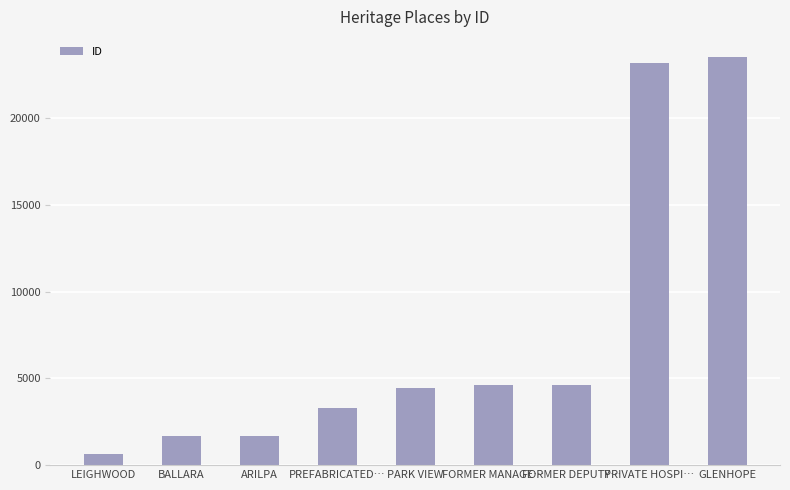

What is the average value?

7524